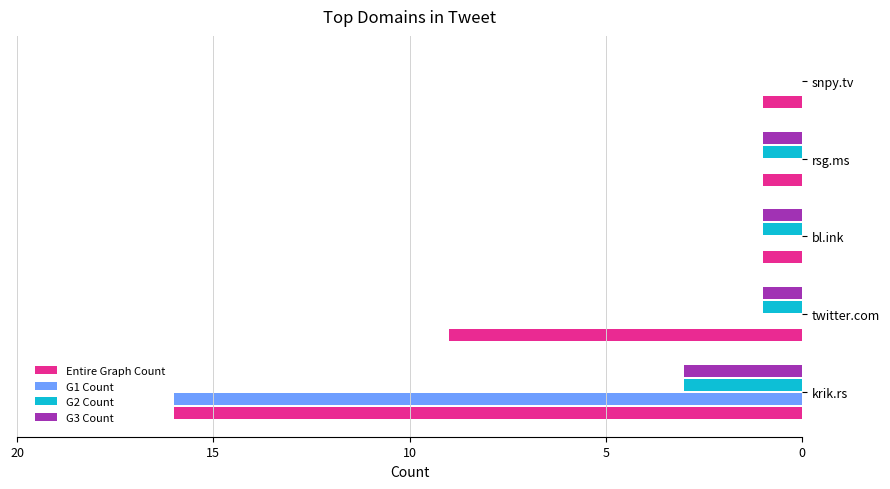

Between twitter.com and snpy.tv, which series saw the biggest shift?

Entire Graph Count